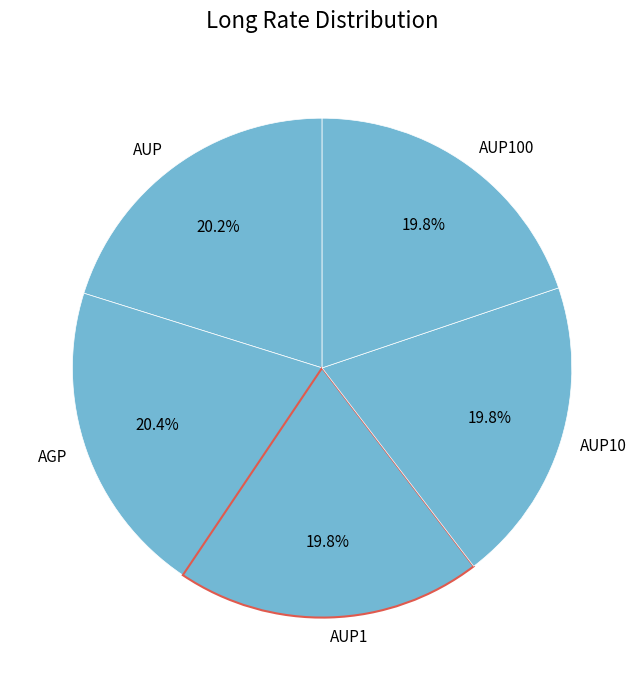

What portion of the pie excludes AUP?

79.8%